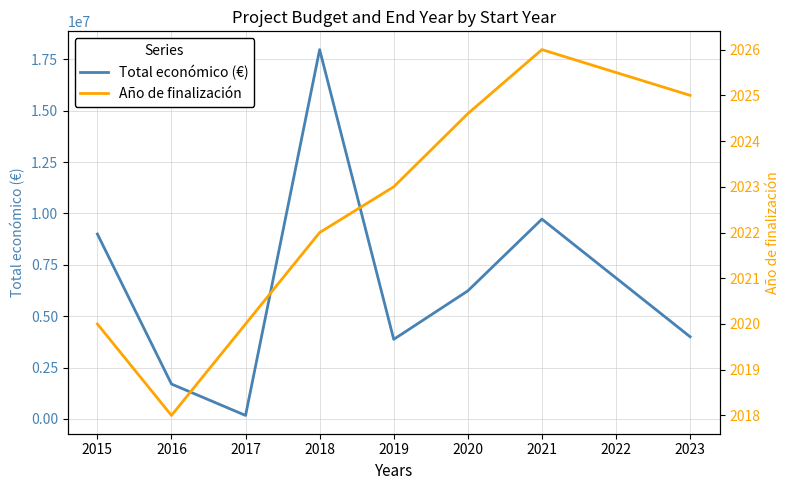

What is the lowest value of the Total económico (€) series?

170121.0